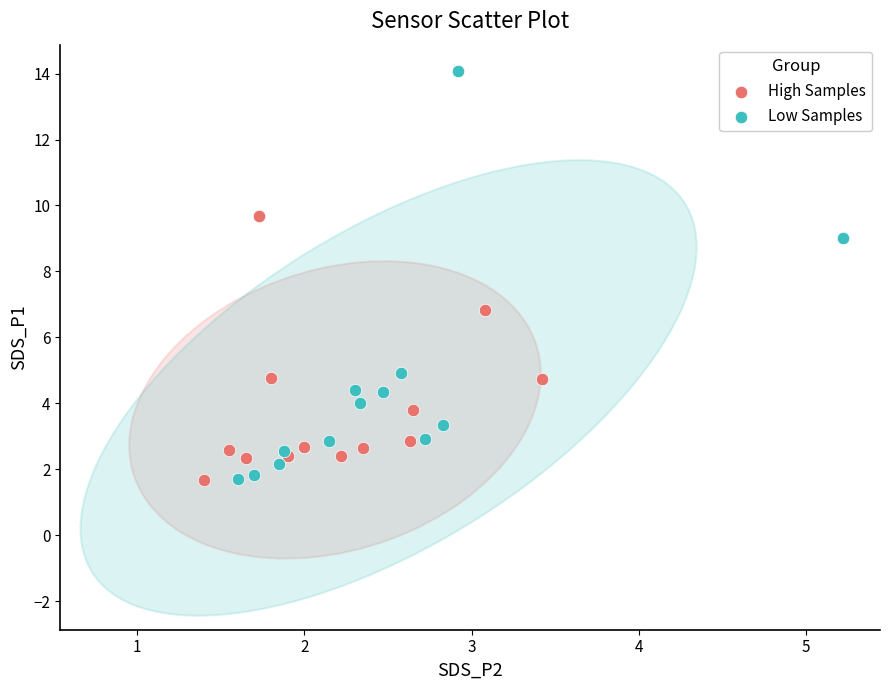

Which series reaches the maximum Y coordinate?

Low Samples